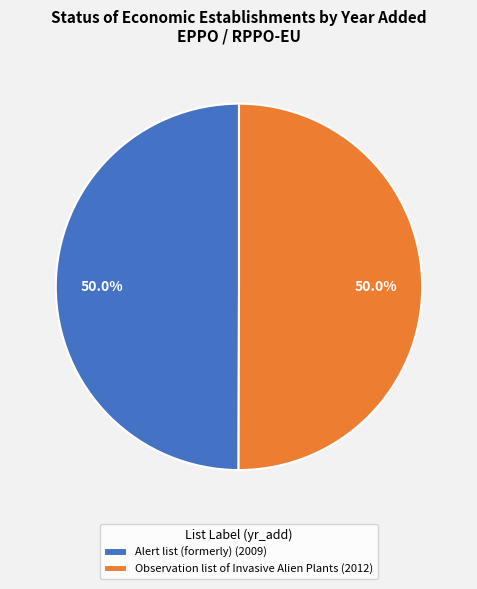

How many segments does this pie chart have?

2